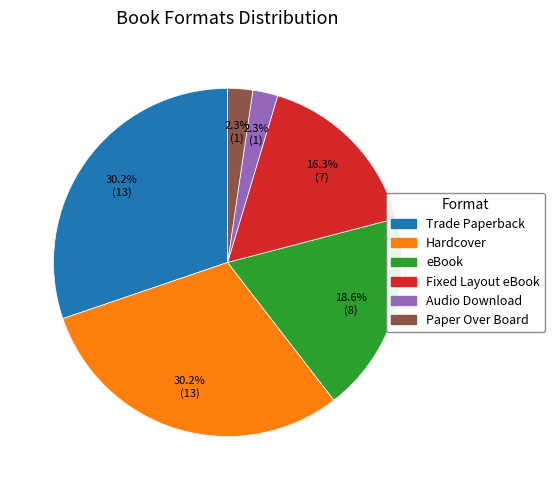

Count the number of slices in the pie.

6